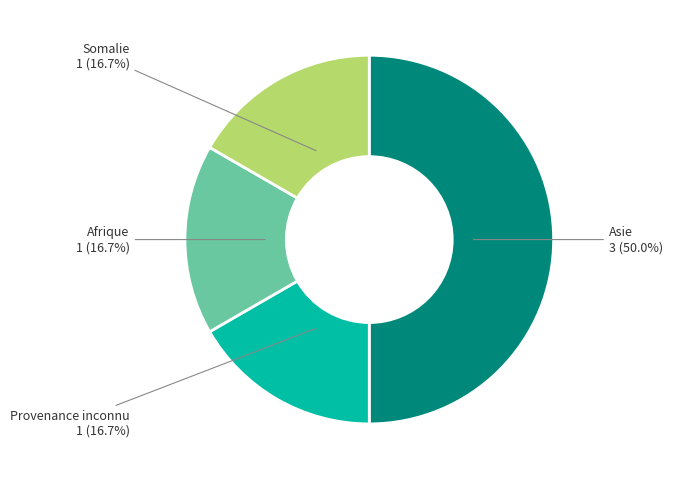

Rank the categories by value from lowest to highest.

Provenance inconnu, Afrique, Somalie, Asie